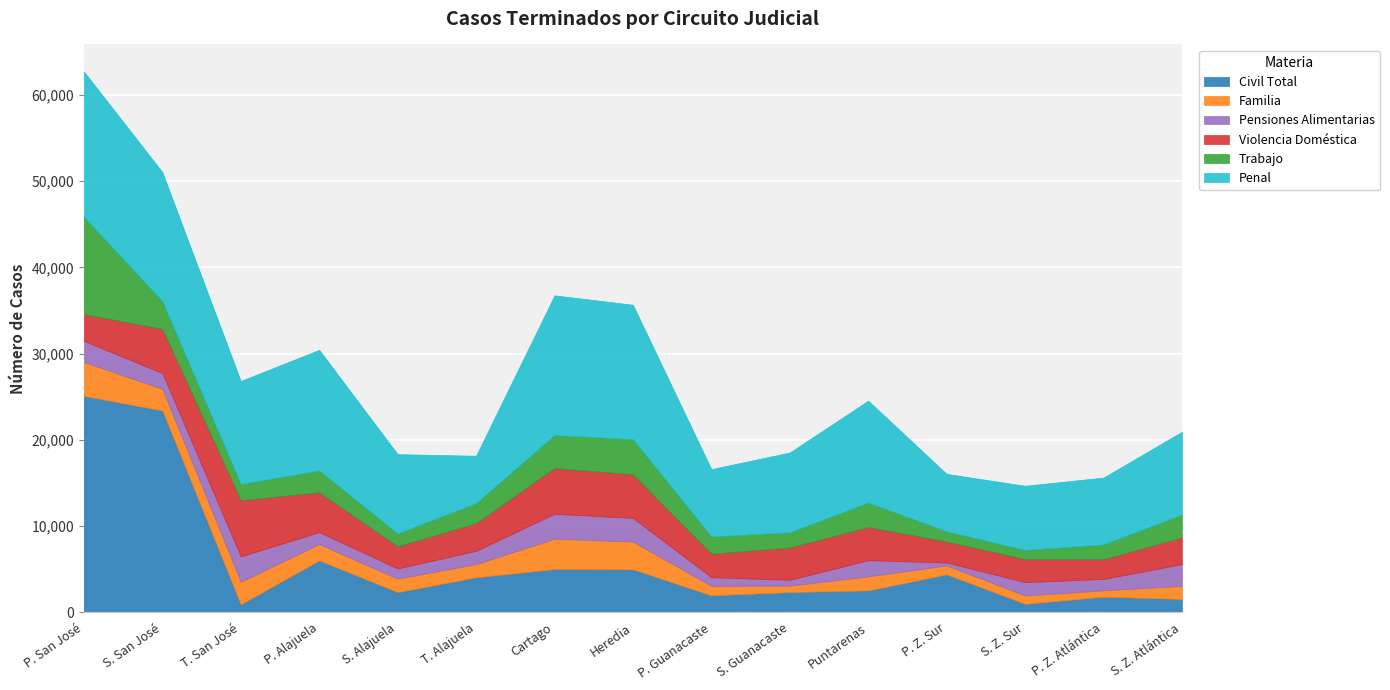

What is the average value of the Pensiones Alimentarias series?

1753